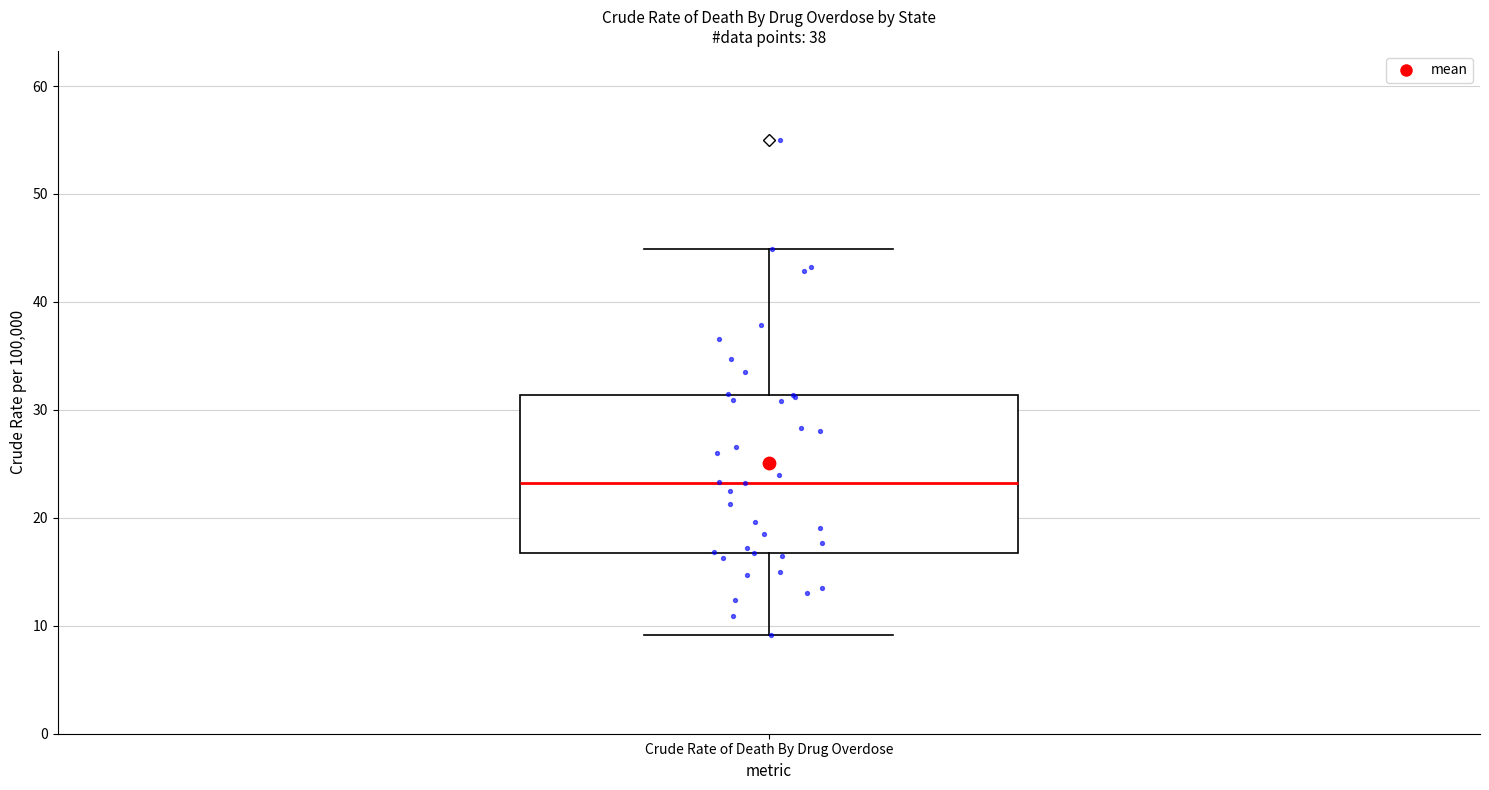

Transcribe this box plot: give where the median line is, the range the box spans, and where the two whiskers end, as read against the y-axis. The values are not printed on the chart, so give them approximately, as read against the axis.

median 23, box 17 to 31, whiskers 9 to 45